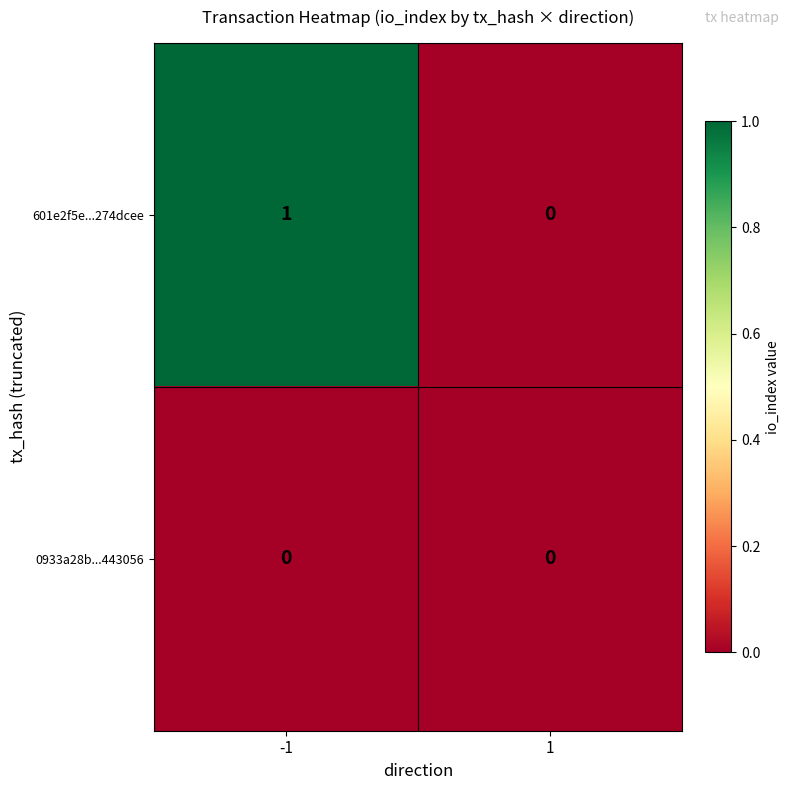

Reading left to right, extract all data points from this chart.

601e2f5e...274dcee: 1	0
0933a28b...443056: 0	0